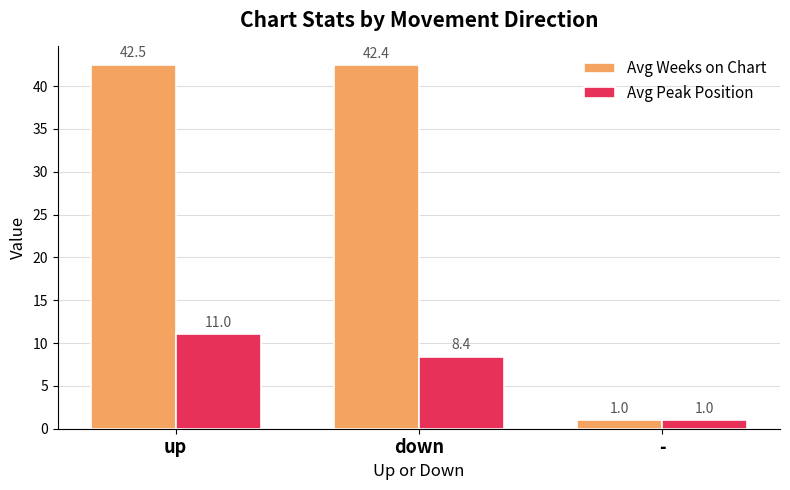

What is the maximum value for Avg Peak Position?

11.0